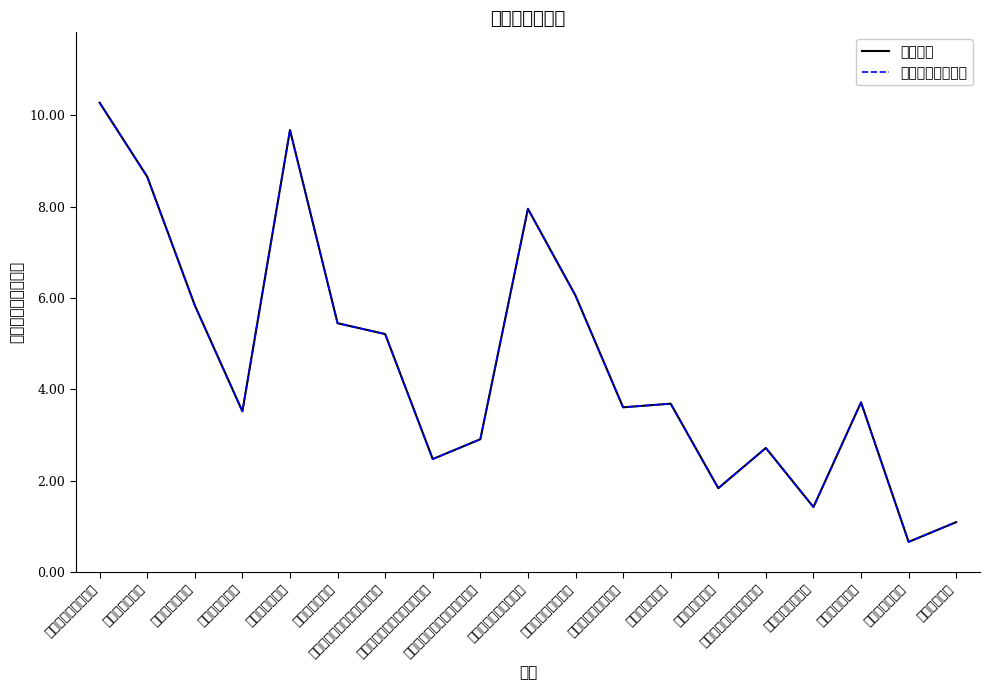

Rank the series by their maximum value, from lowest to highest.

采购金额, 采购金额（参考）